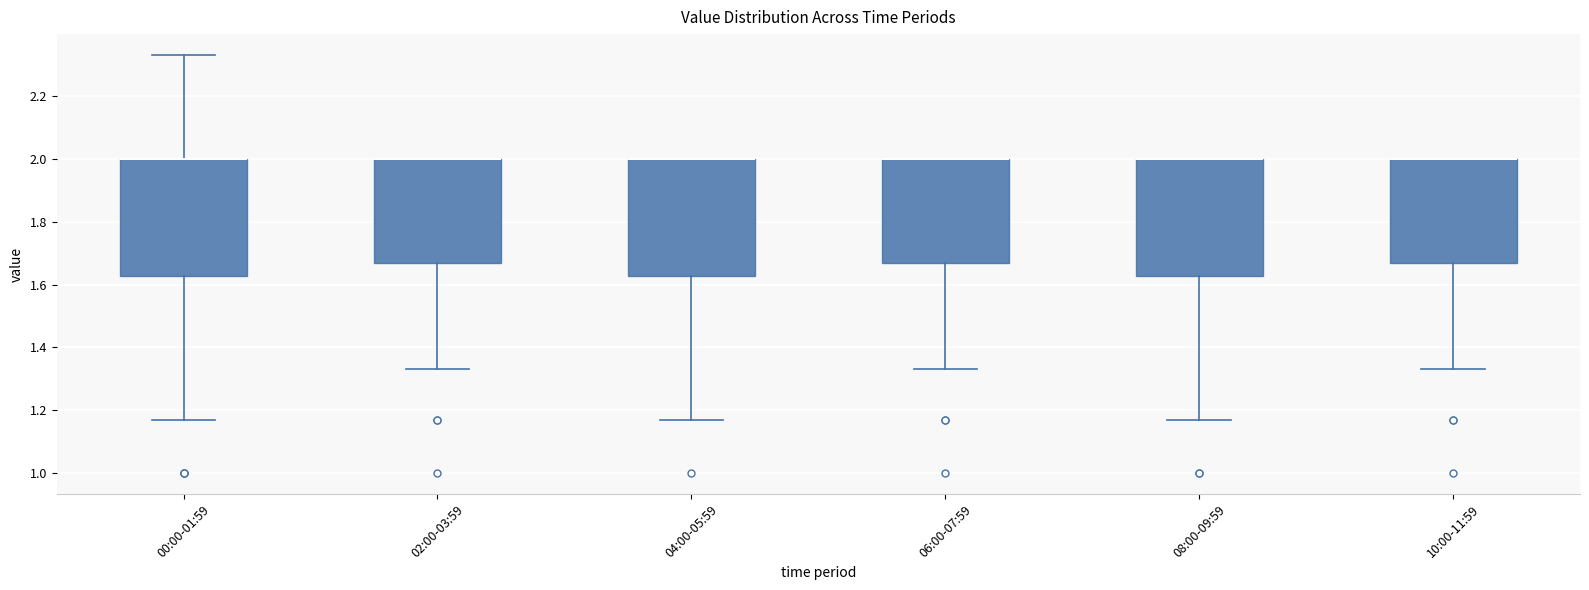

Reading left to right, read every box against the y-axis: the position of its median line, the range the box covers, and the ends of its whiskers. The values are not printed on the chart, so give them approximately, as read against the axis.

00:00-01:59: median 2.00 (drawn on the box's upper edge), box 1.62 to 2.00, whiskers 1.18 to 2.34
02:00-03:59: median 2.00 (drawn on the box's upper edge), box 1.68 to 2.00, whiskers 1.34 to 2.00
04:00-05:59: median 2.00 (drawn on the box's upper edge), box 1.62 to 2.00, whiskers 1.18 to 2.00
06:00-07:59: median 2.00 (drawn on the box's upper edge), box 1.68 to 2.00, whiskers 1.34 to 2.00
08:00-09:59: median 2.00 (drawn on the box's upper edge), box 1.62 to 2.00, whiskers 1.18 to 2.00
10:00-11:59: median 2.00 (drawn on the box's upper edge), box 1.68 to 2.00, whiskers 1.34 to 2.00